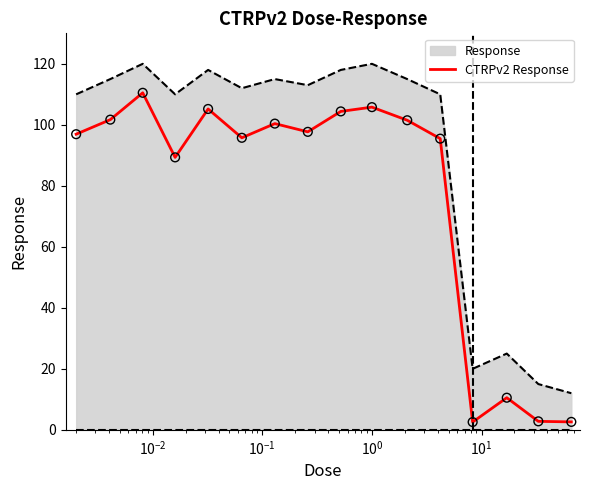

True or false: Response and CTRPv2 Response cross at least once.

False